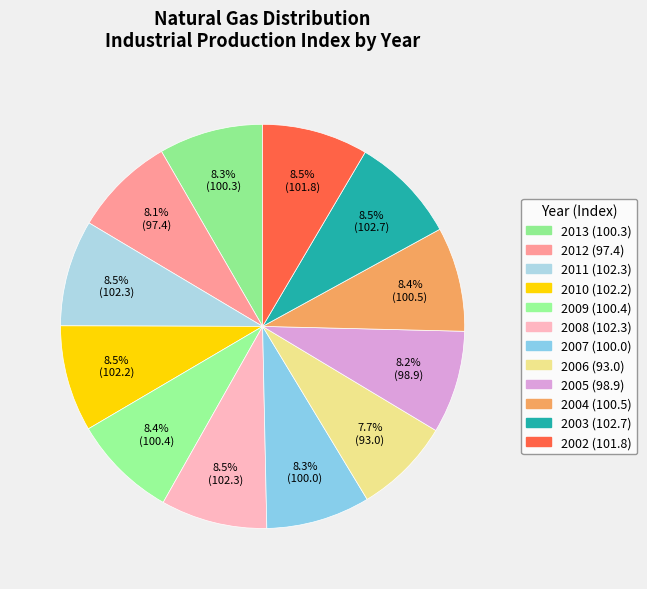

To the nearest percent, what is the difference between the 2006 and 2004 slice percentages?

1%